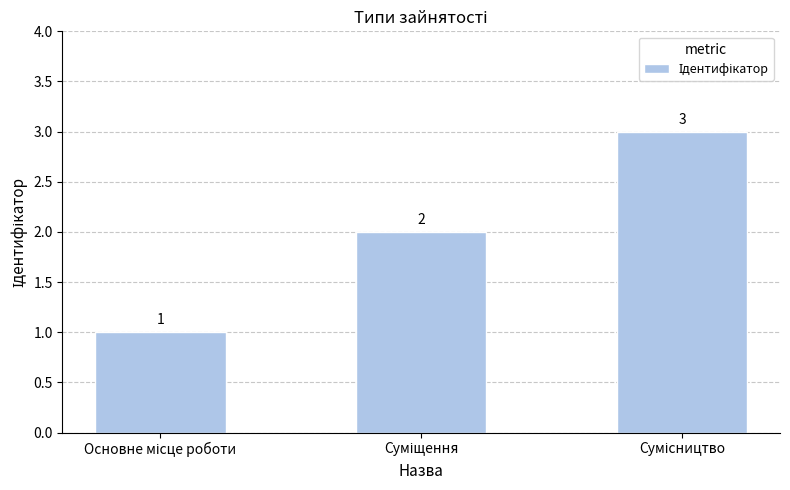

How many values are between 1 and 3?

3